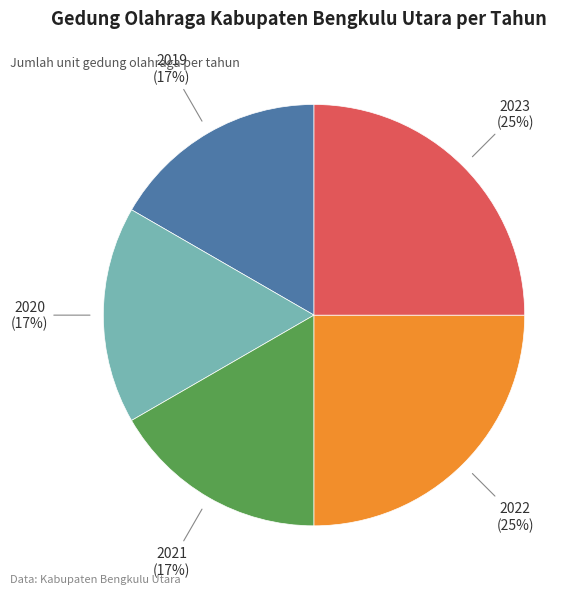

Is 2020 the majority of the pie?

No